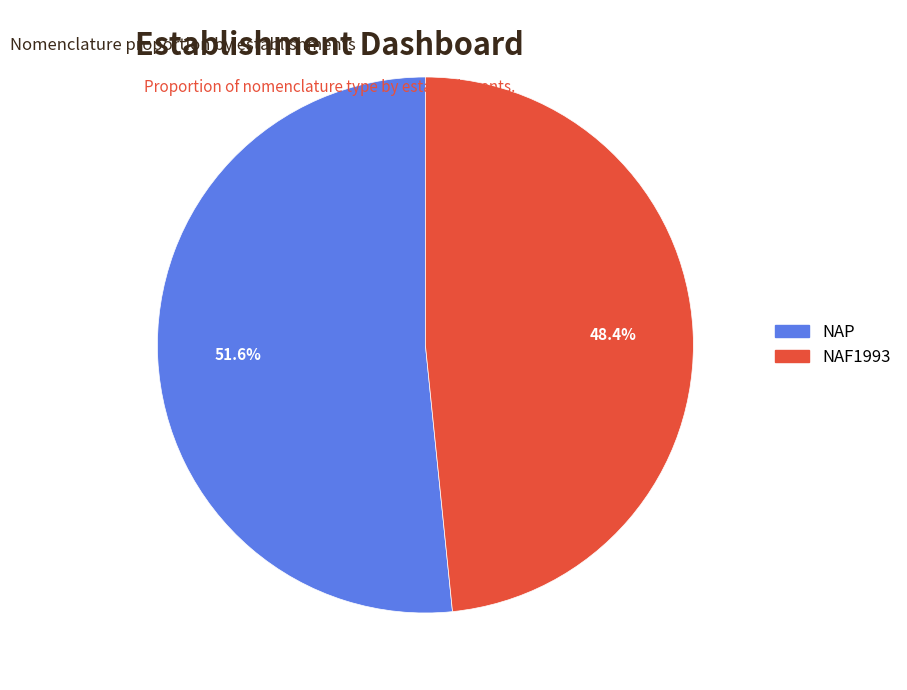

What is the smallest slice in the pie chart?

NAF1993